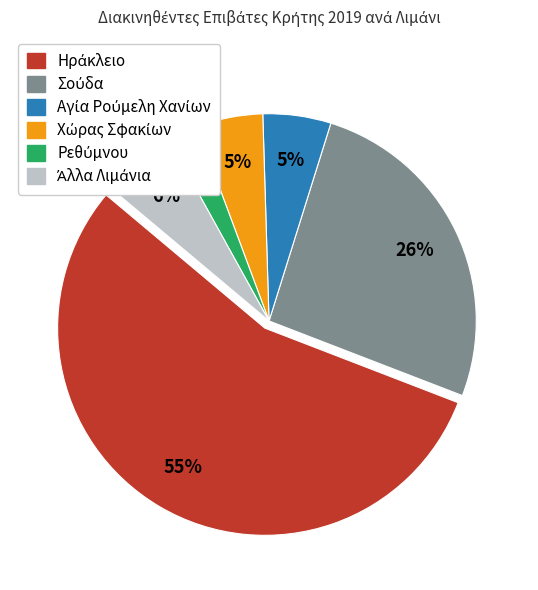

To the nearest percent, what is the average slice percentage?

17%